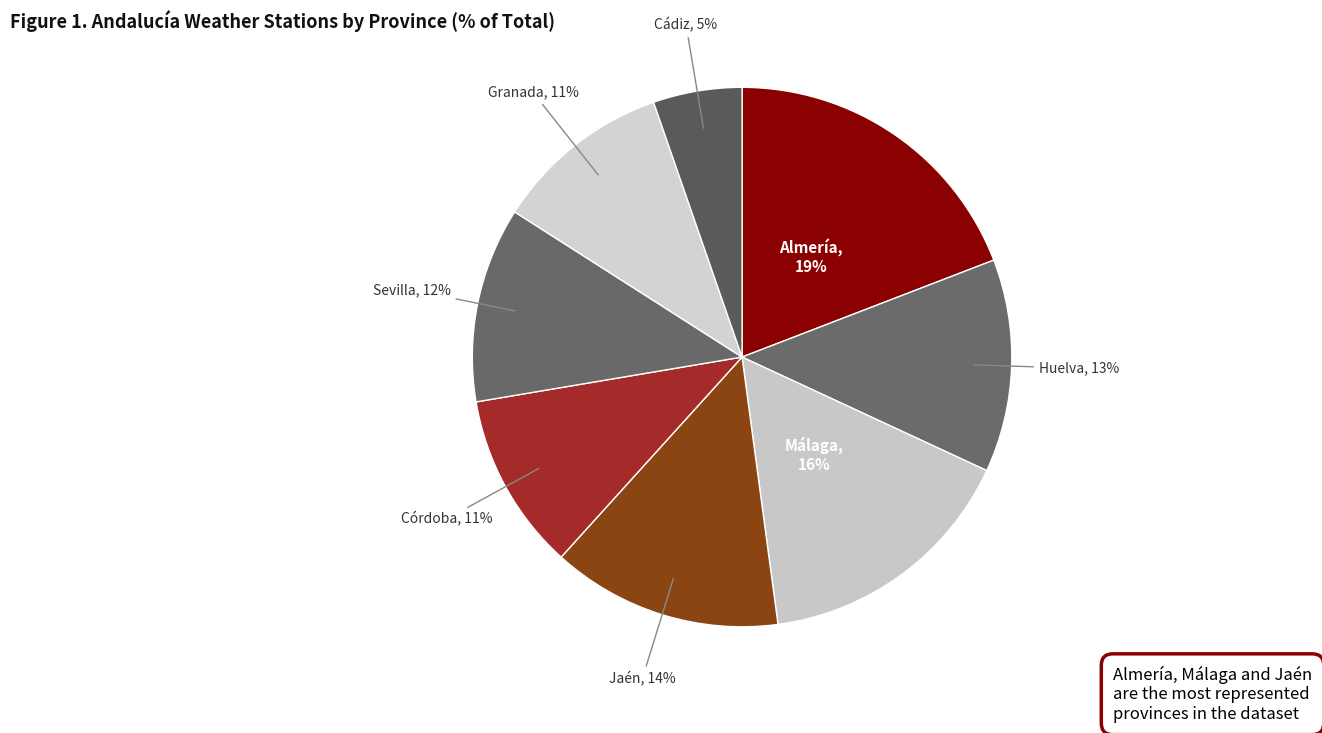

Count the number of slices in the pie.

8